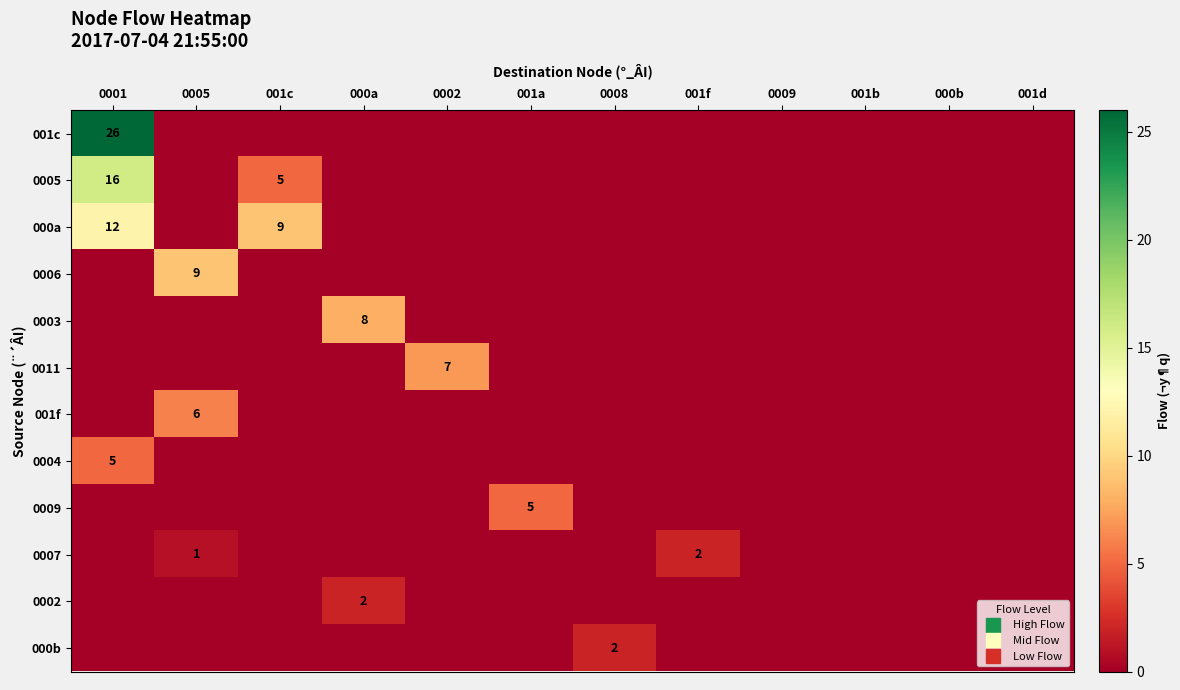

How many 0004 values are between 0 and 1?

11